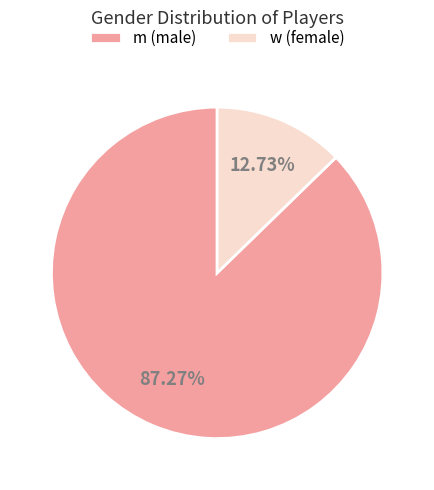

To the nearest percent, what is the difference between the w and m slice percentages?

75%